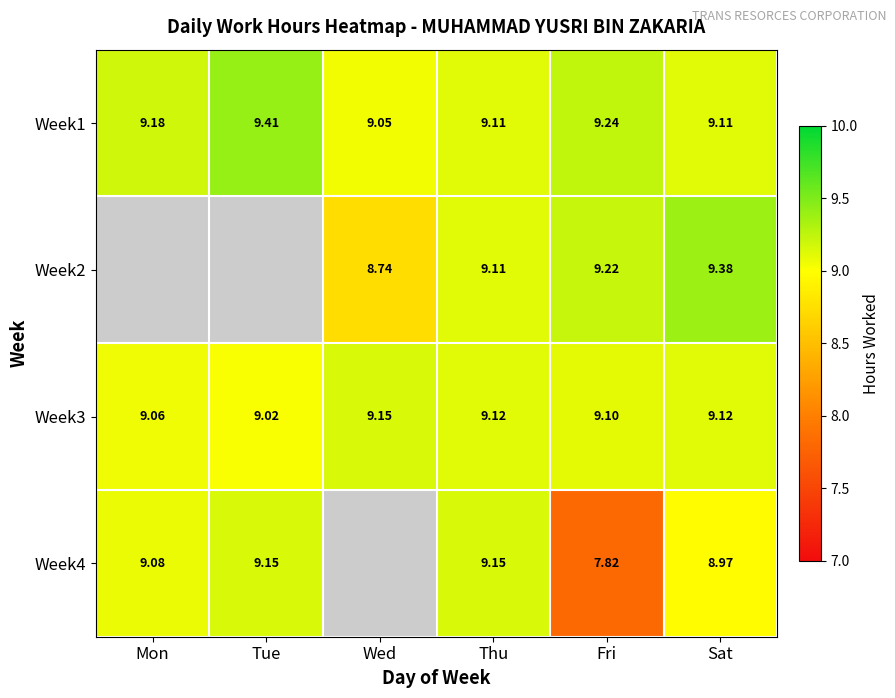

At which label does Week1 reach its minimum?

Wed